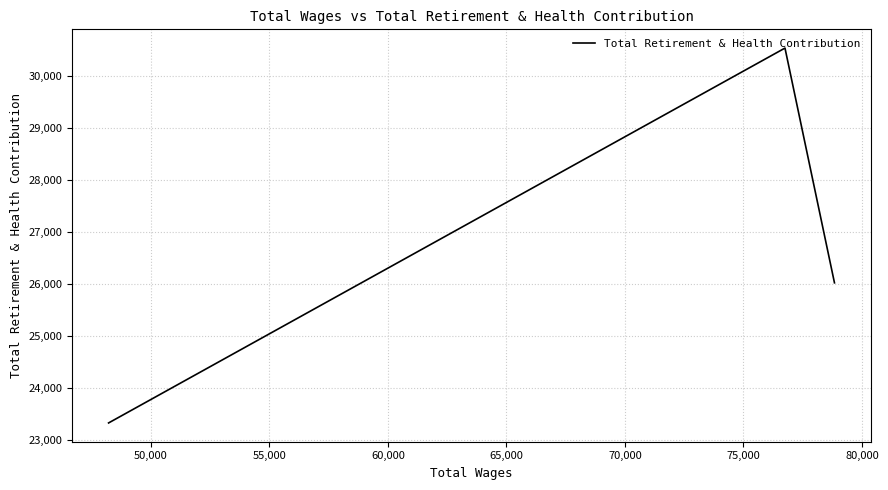

How many values are between 23323 and 30536?

3